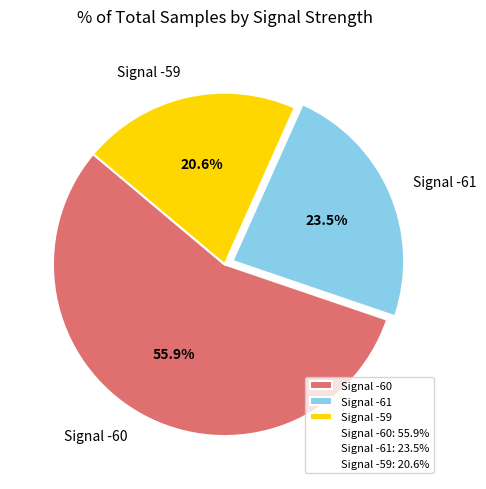

Between Signal -61 and Signal -60, which is larger?

Signal -60